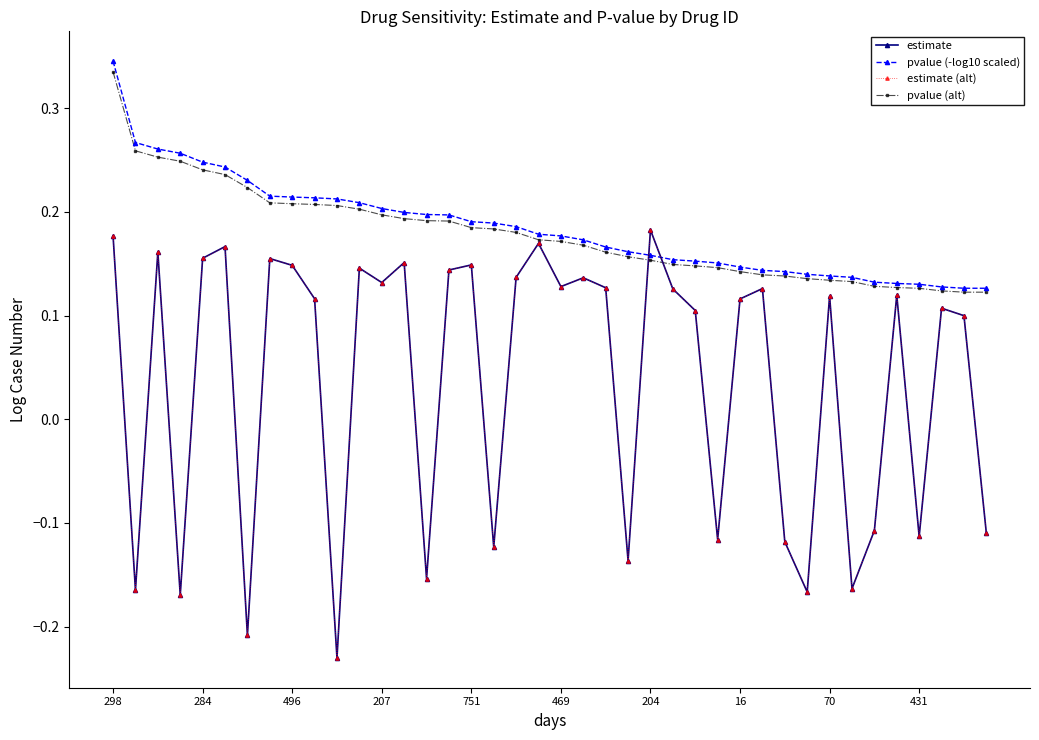

Which series has the largest total across all categories?

pvalue (-log10 scaled)